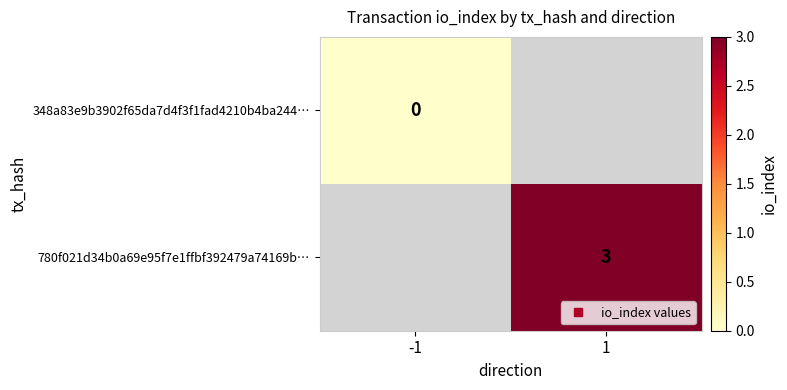

At how many categories does at least one series exceed 0?

1